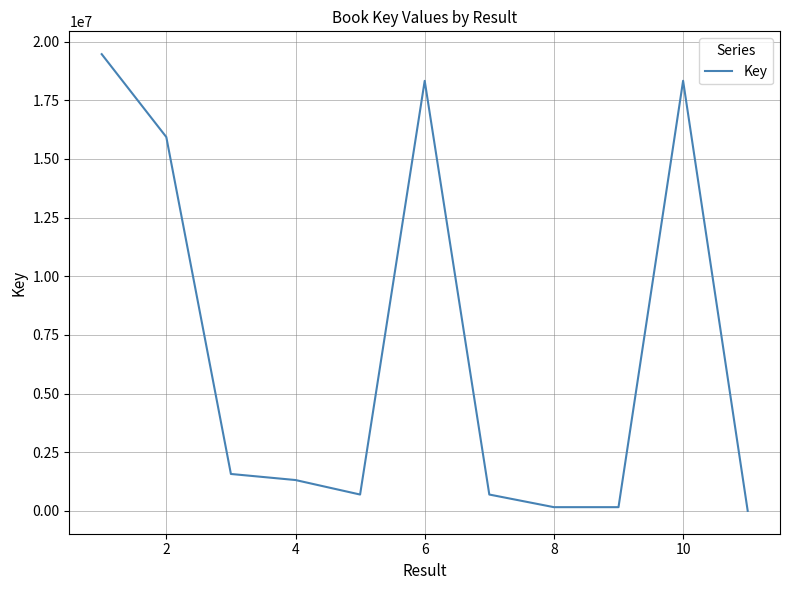

How many values are below 1316801?

5